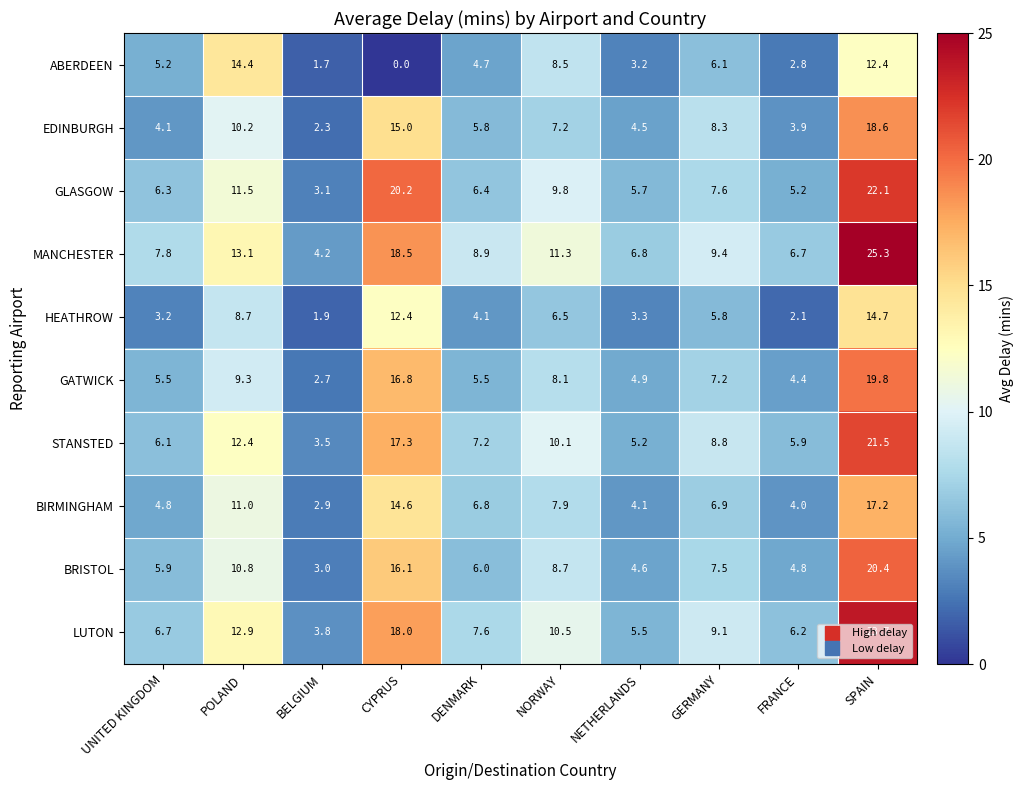

What is the maximum value shown in the chart?

25.3